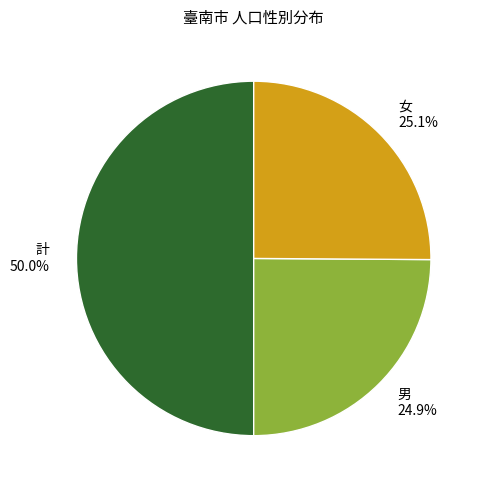

Approximately how many times larger is the value at 女 compared to 計?

0.5